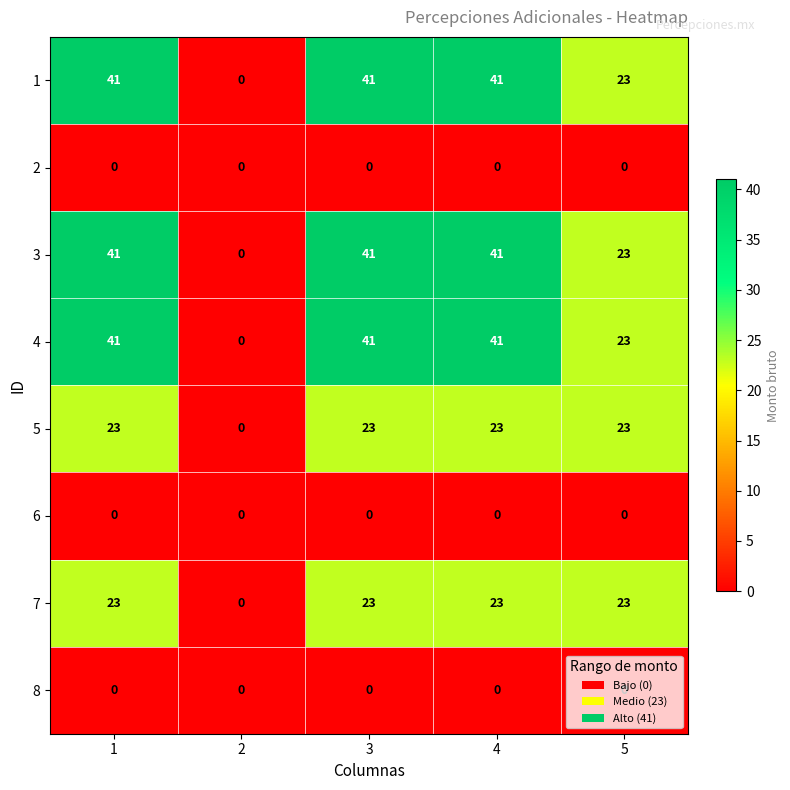

The value of 7 at 5 is 6. True or false?

False